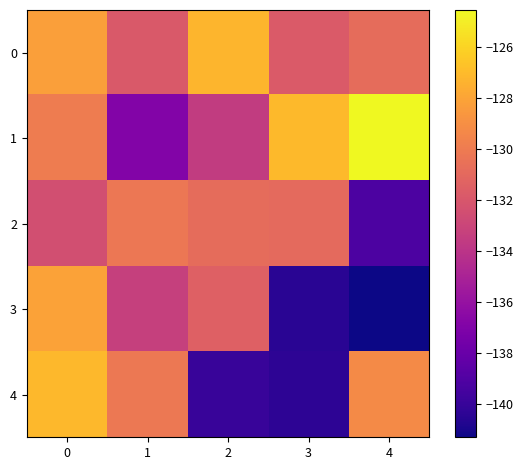

How many categories are shown in the chart?

5